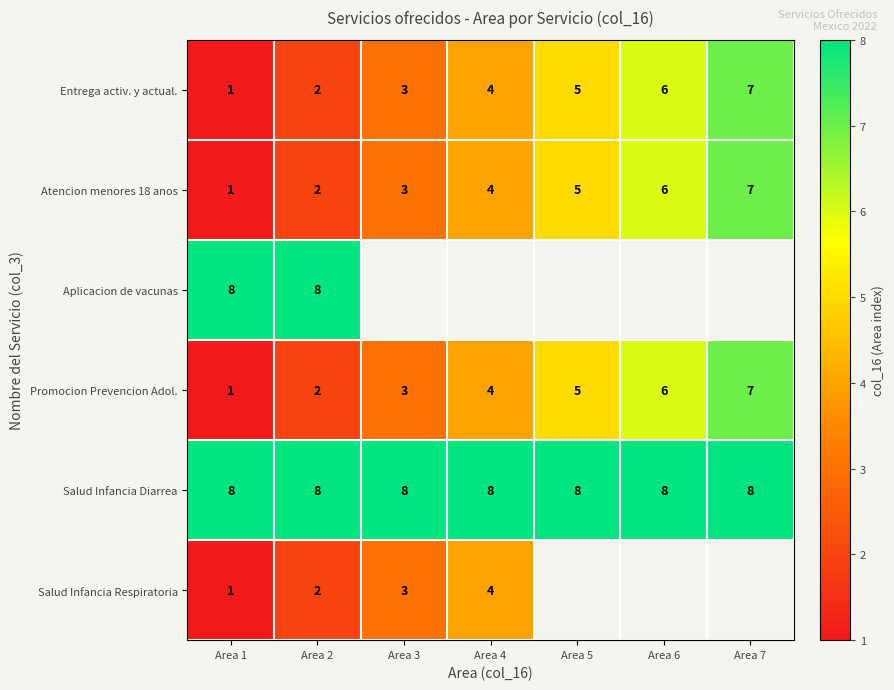

The value of Aplicacion de vacunas at Area 1 is 8. True or false?

True